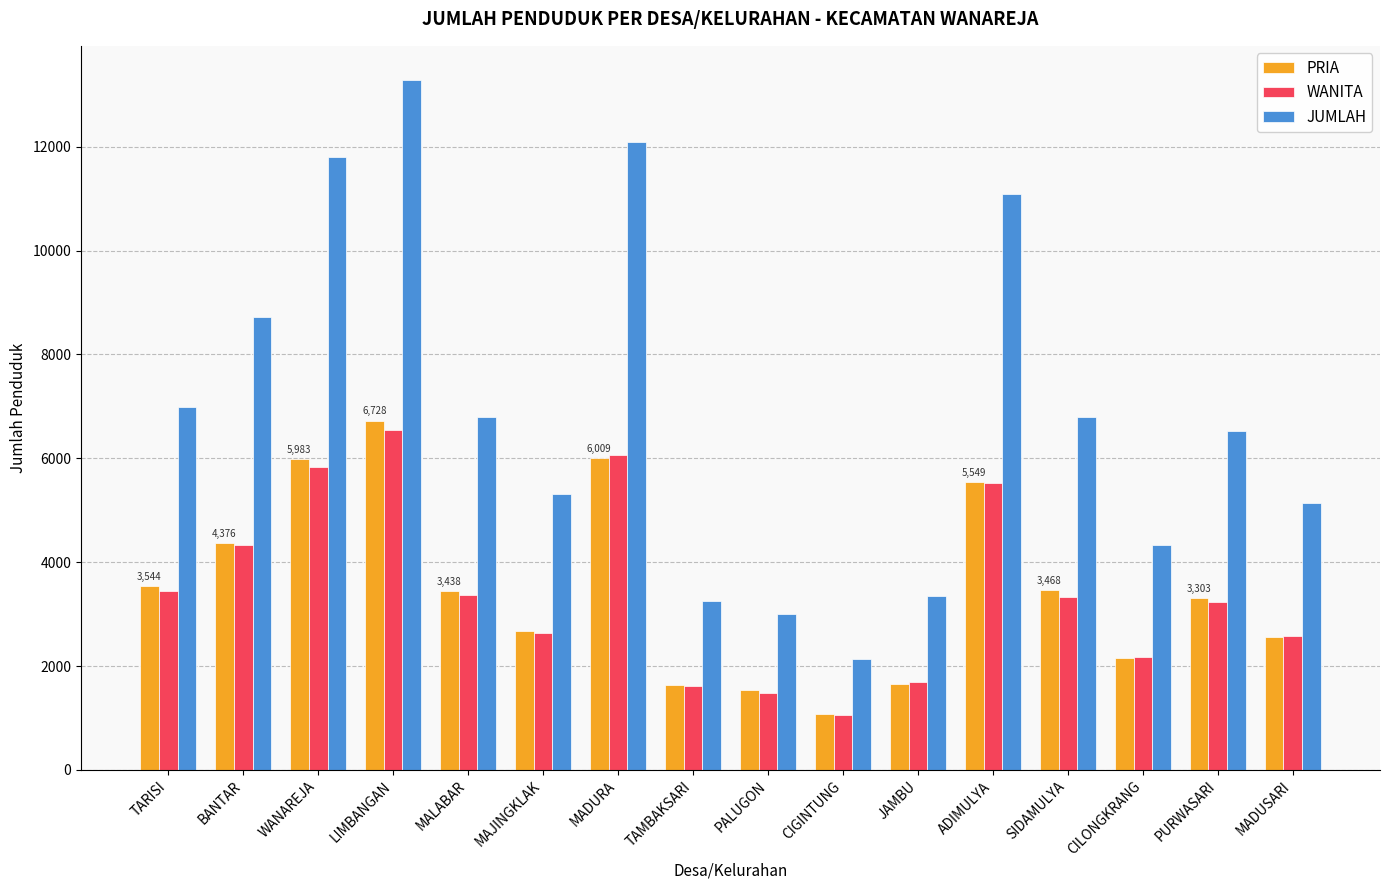

What is the difference between the maximum and minimum values in the JUMLAH series?

11151